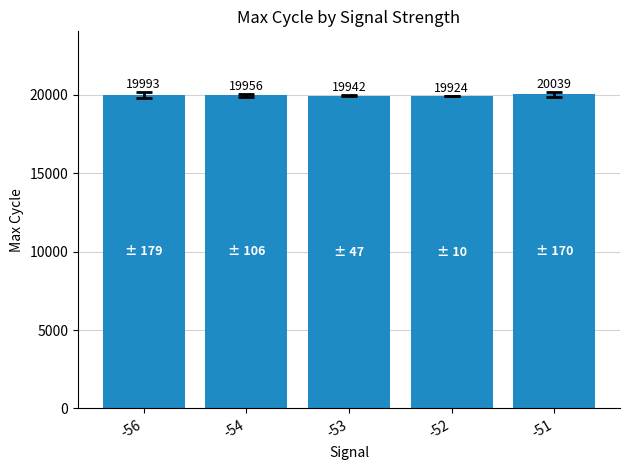

How many series are shown in this chart?

1